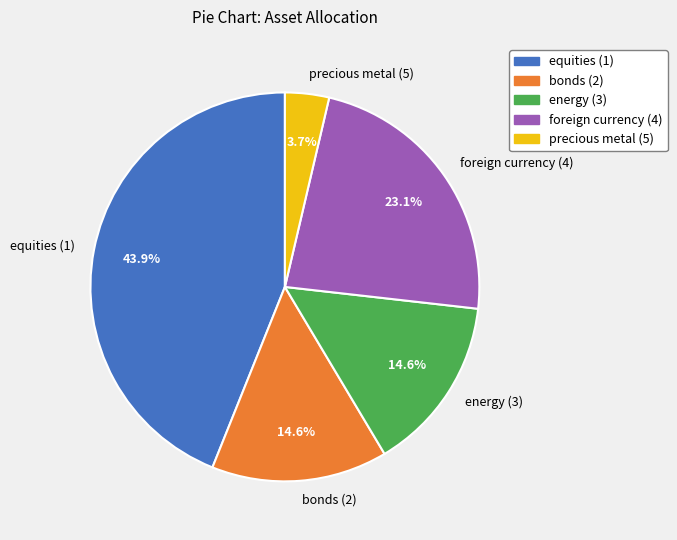

Count the number of slices in the pie.

5